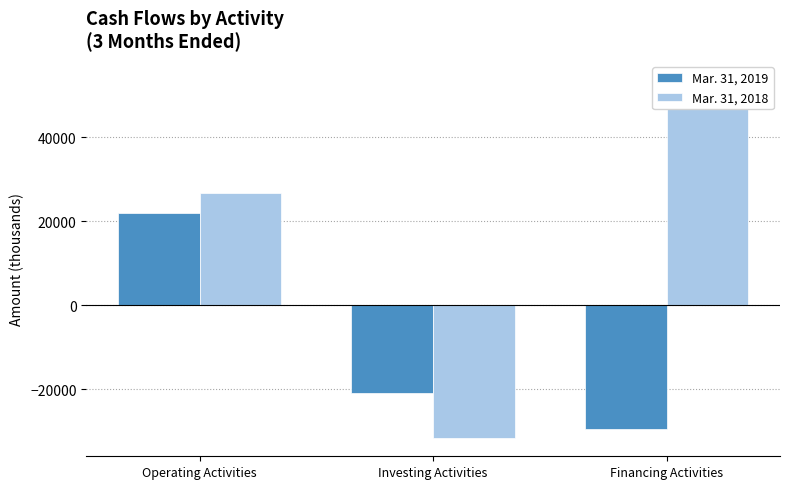

What is the sum of the Mar. 31, 2019 values at Investing Activities and Operating Activities?

933